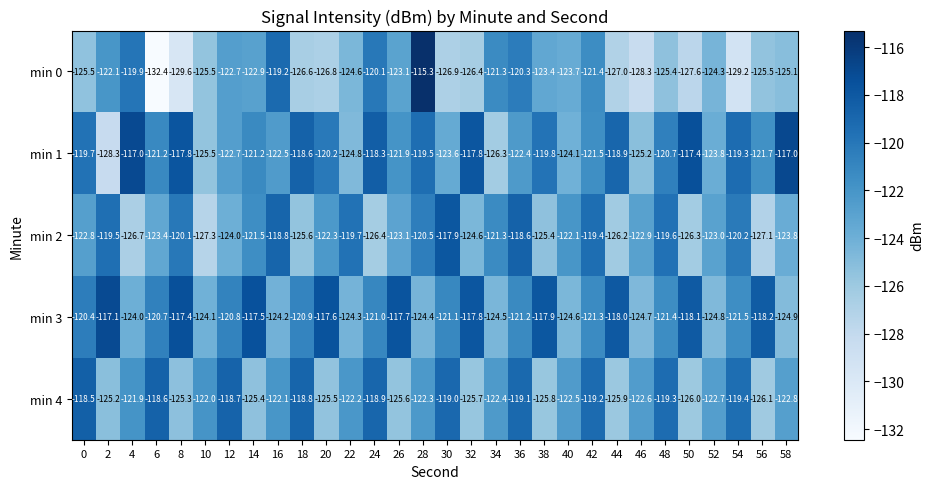

The min 2 series shows -121.3 at 34. True or false?

True